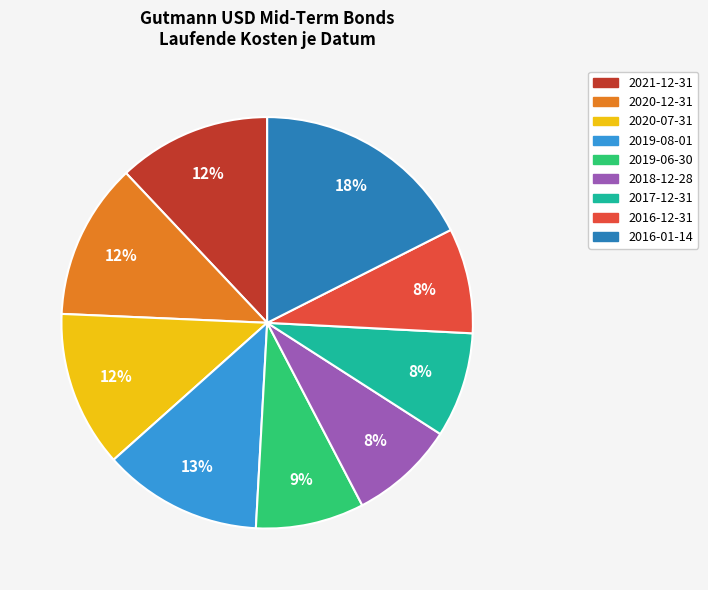

Does any single category account for the majority?

No